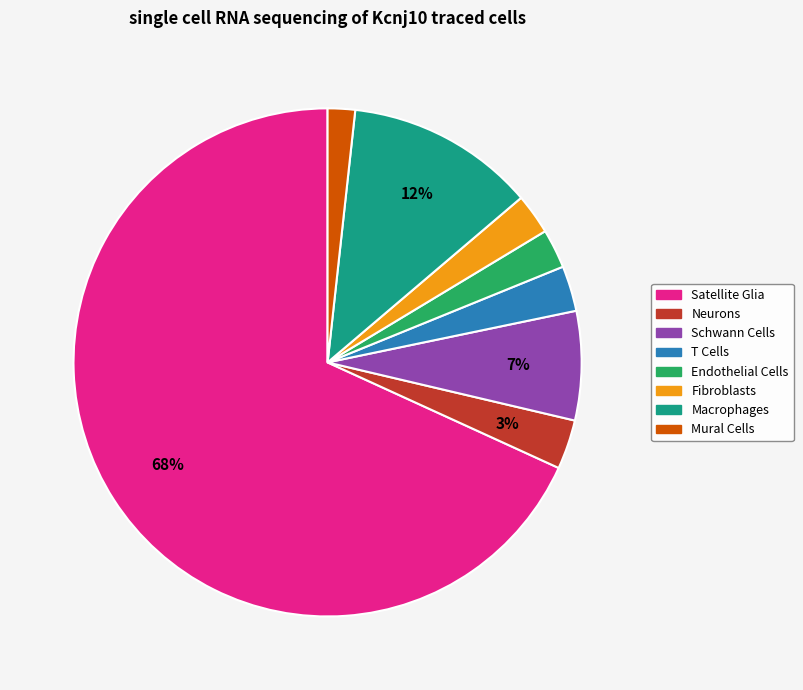

What percentage is the T Cells slice, to the nearest percent?

3%